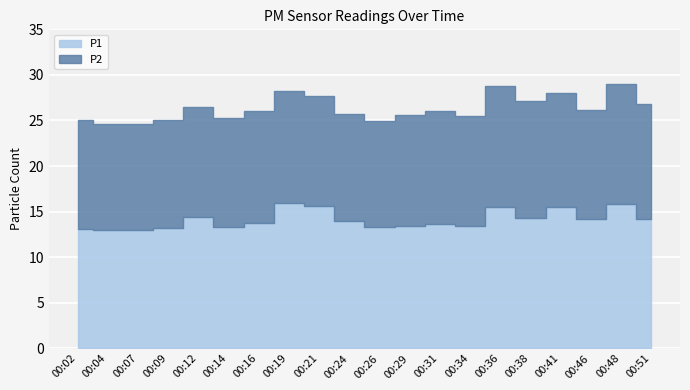

Rank the series at 00:46 from lowest to highest value.

P2, P1